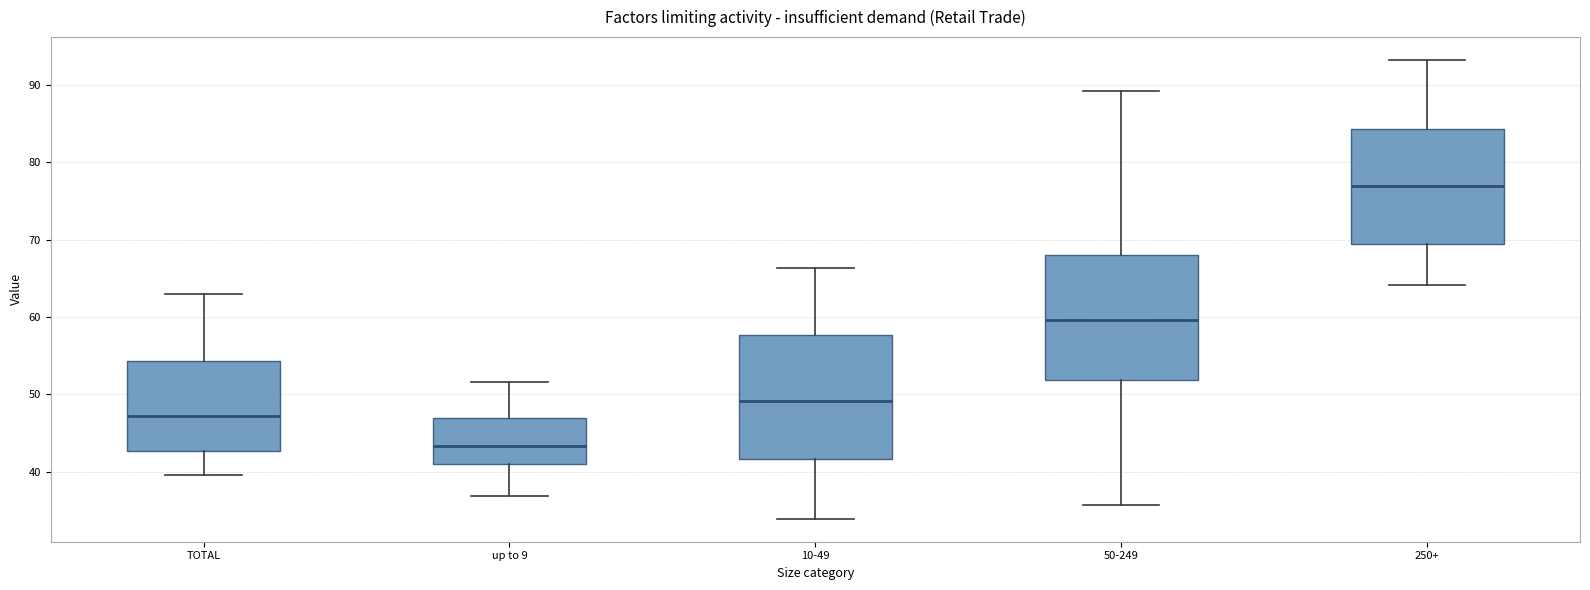

Which box has the highest median line?

250+